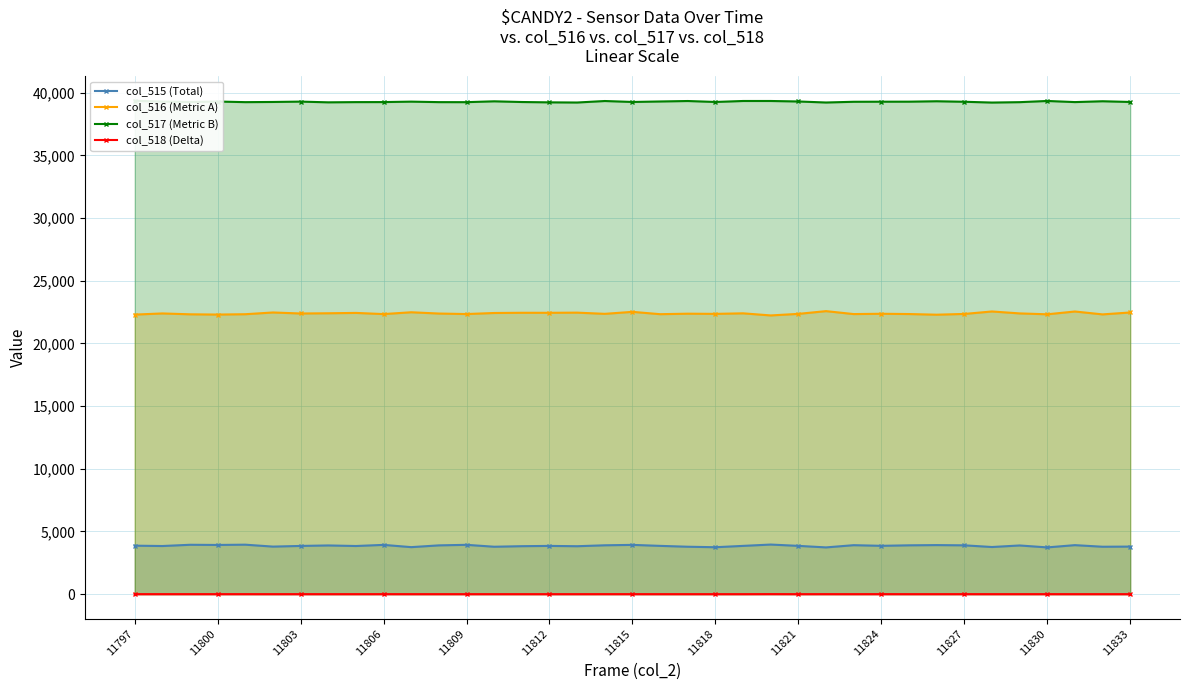

What is the maximum value for col_515 (Total)?

3957